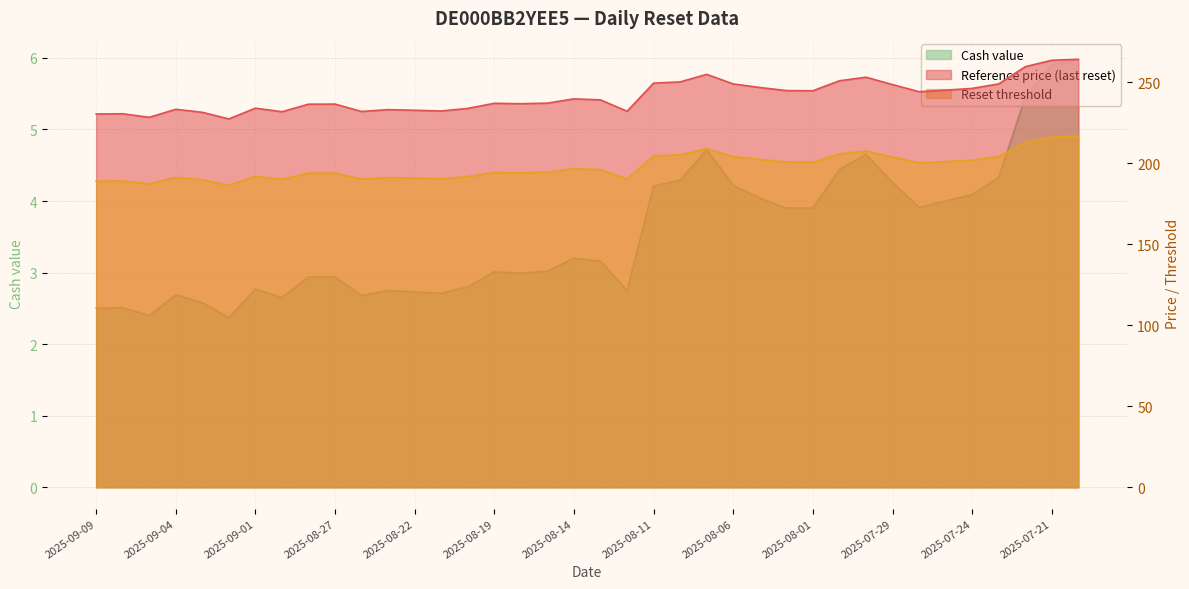

Is it true that Reset threshold equals 96.1 at 2025-07-25?

False